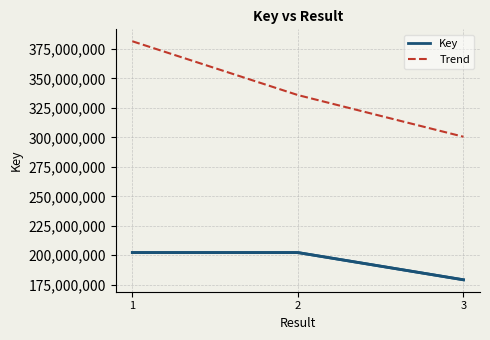

Which category has the lowest value across all series?

3